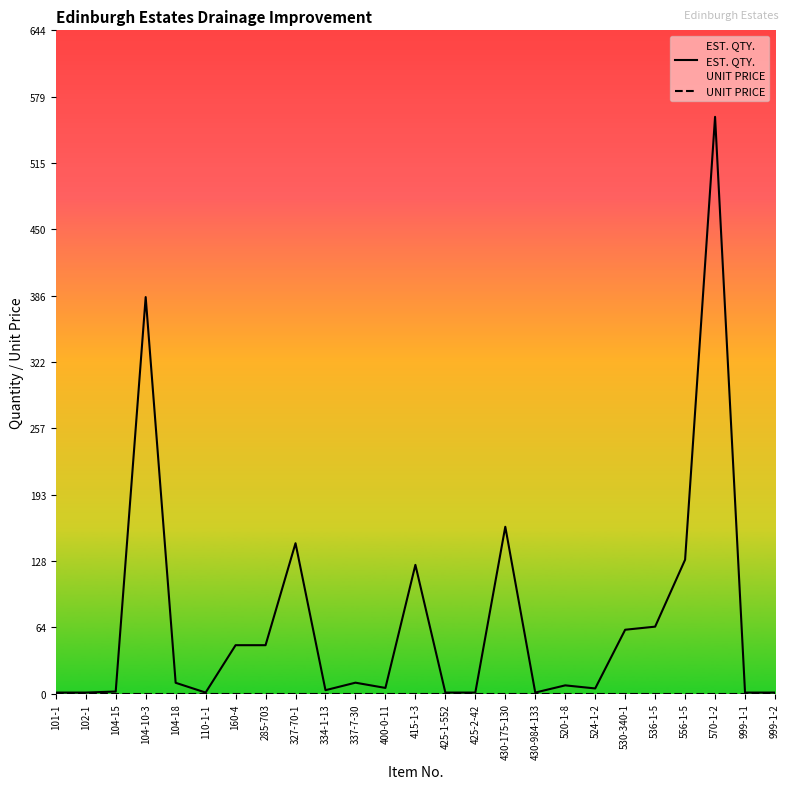

What is the difference between the maximum and second lowest values in the EST. QTY. series?

559.0